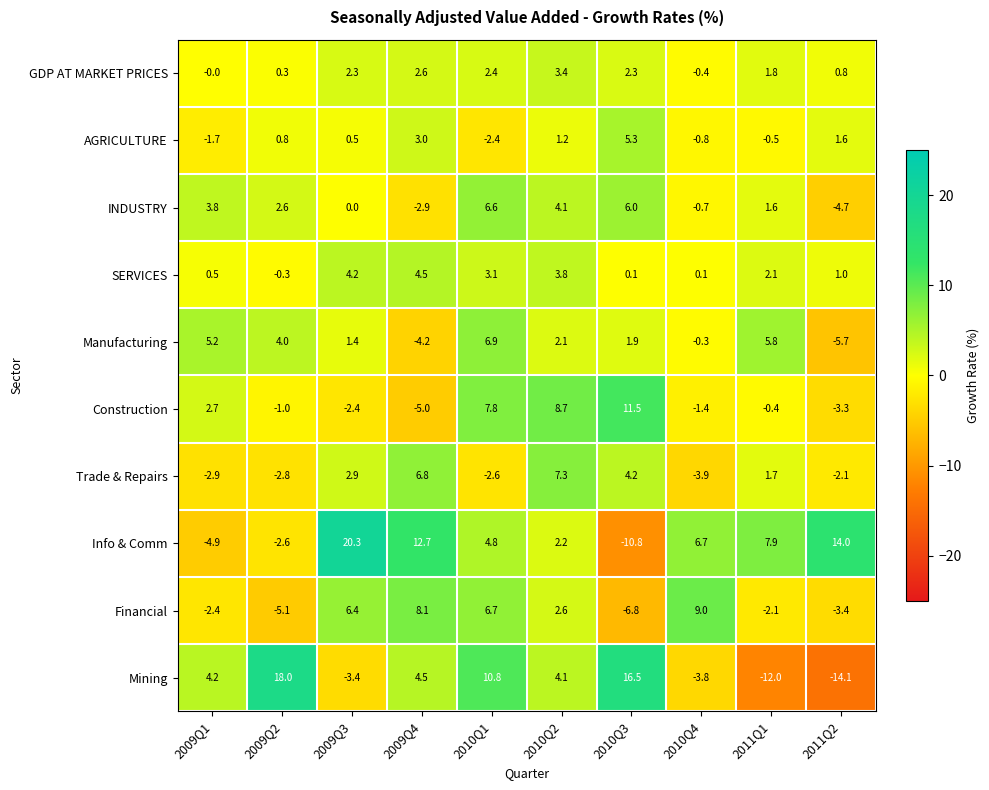

What is the average value of the GDP AT MARKET PRICES series?

1.6